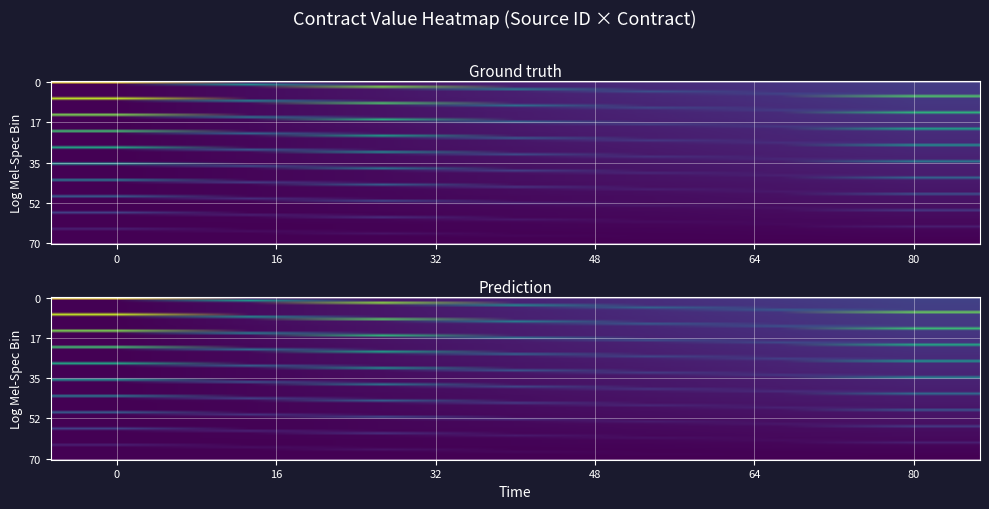

True or false: PO430663 has a value of -9214.1 at PO434969.

False